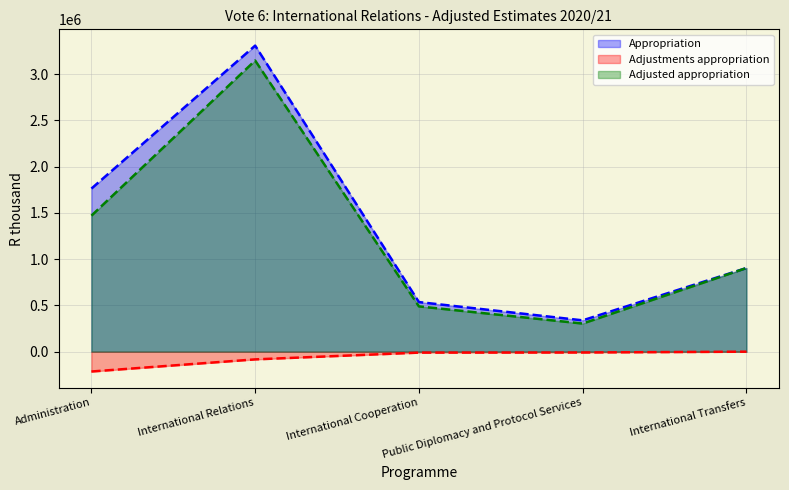

At which label does Adjustments appropriation reach its minimum?

Administration